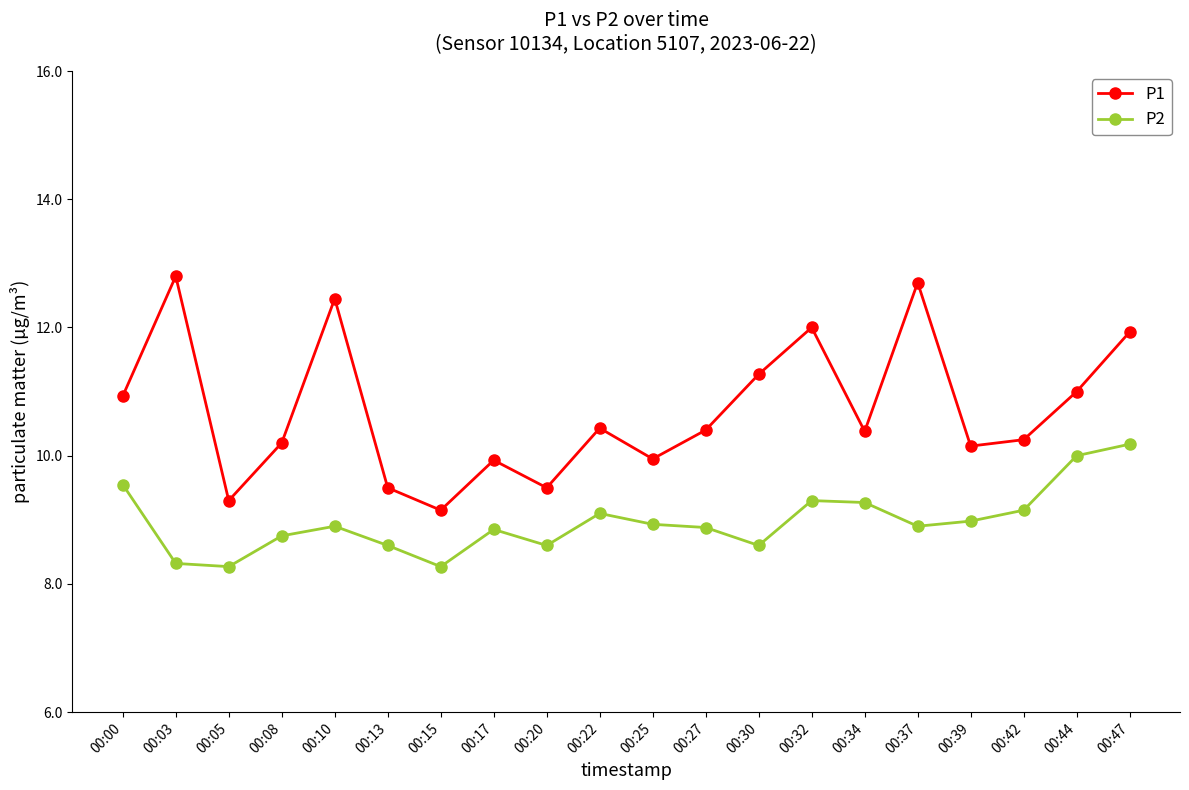

At 00:44, list the series in order from largest to smallest.

P1, P2